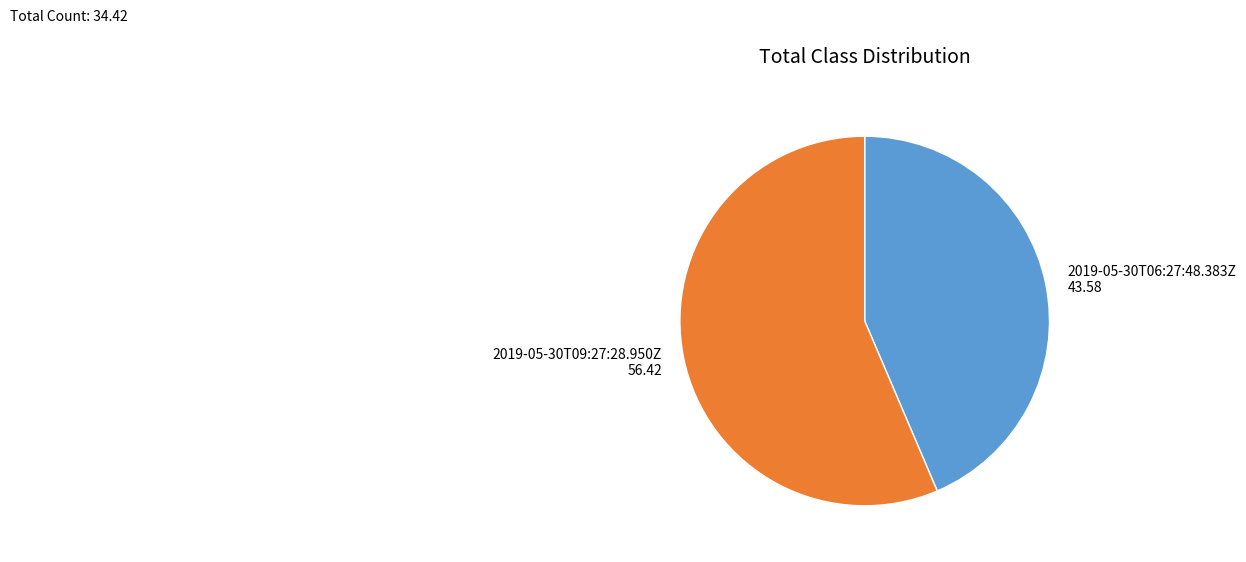

Count the number of slices in the pie.

2